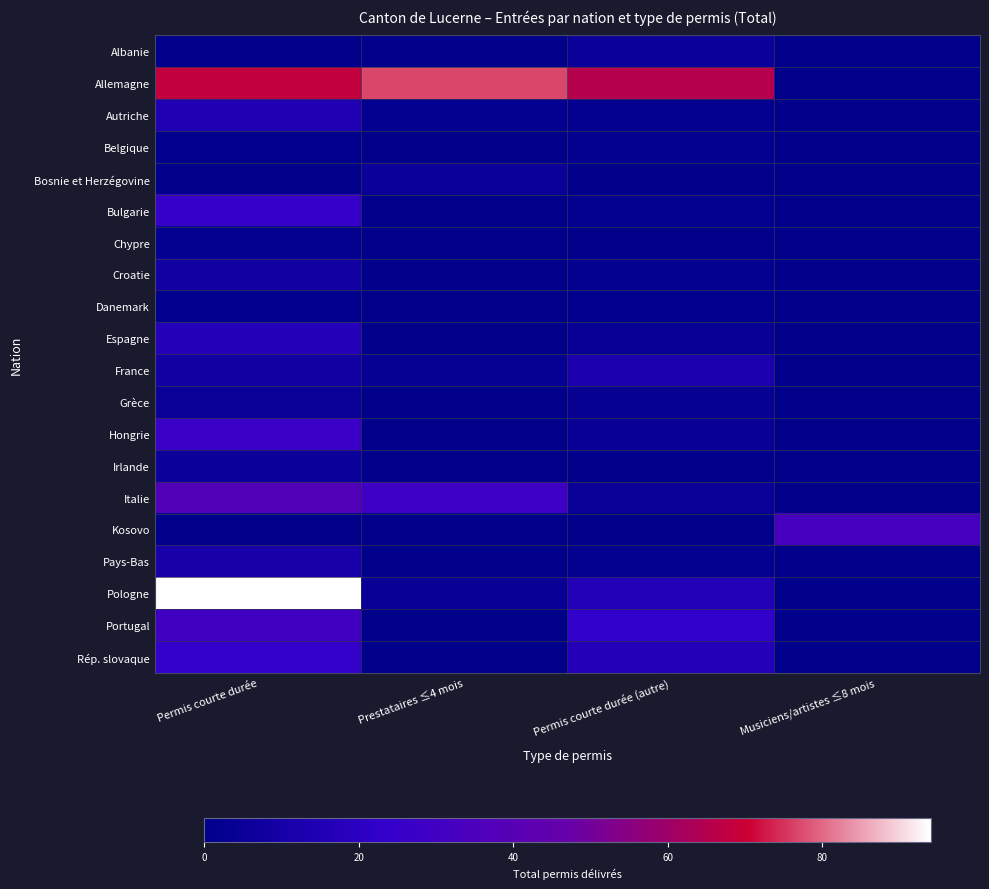

Which series changed the most between Permis courte durée and Prestataires ≤4 mois?

Pologne